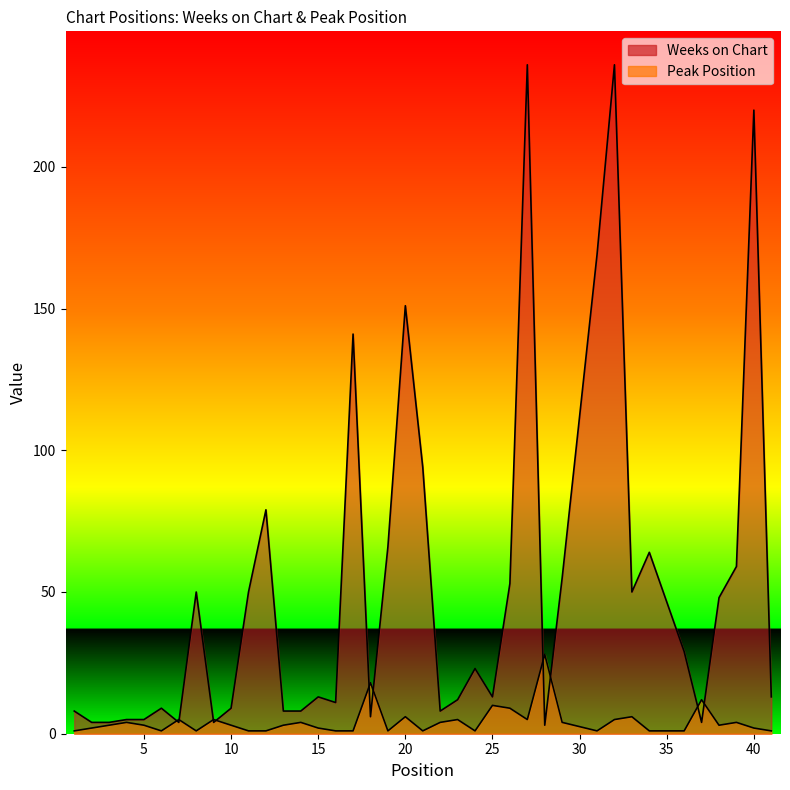

How many lines are shown in the chart?

2